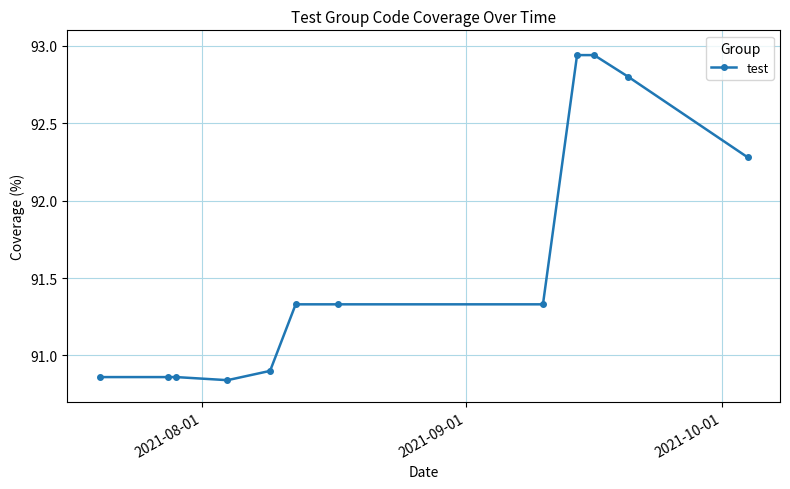

What is the value of the 12th point from the left?

92.3